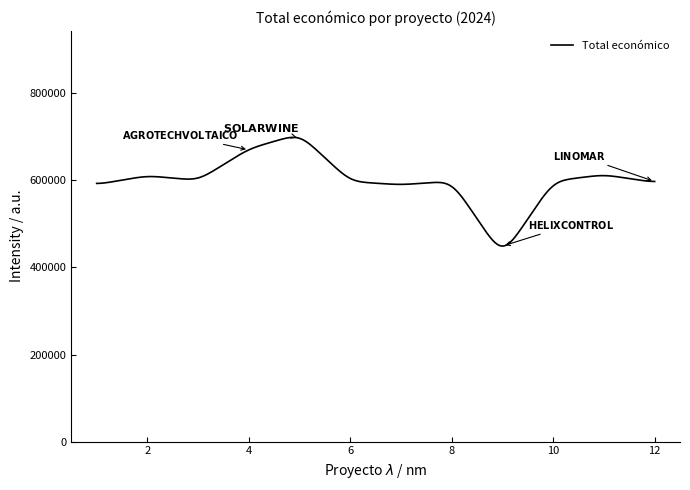

What is the maximum value shown in the chart?

698896.6